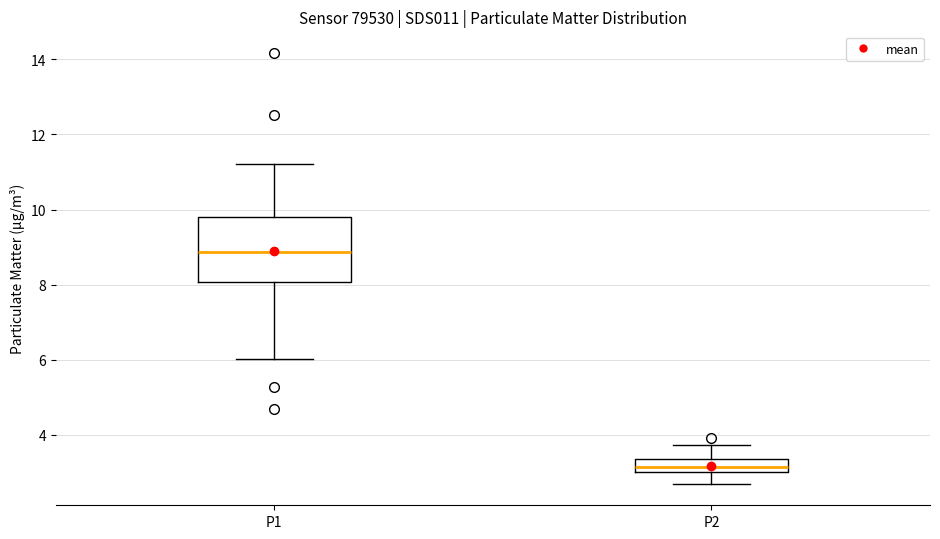

Where is the upper edge of the box for P2 on the y-axis? The values are not printed on the chart, so give them approximately, as read against the axis.

3.4